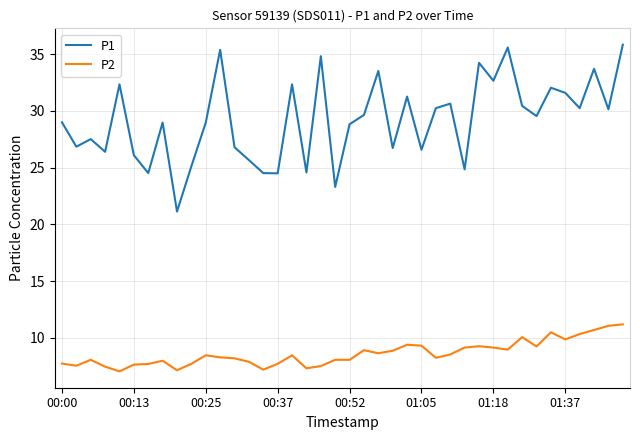

Which series has the largest range (max minus min)?

P1